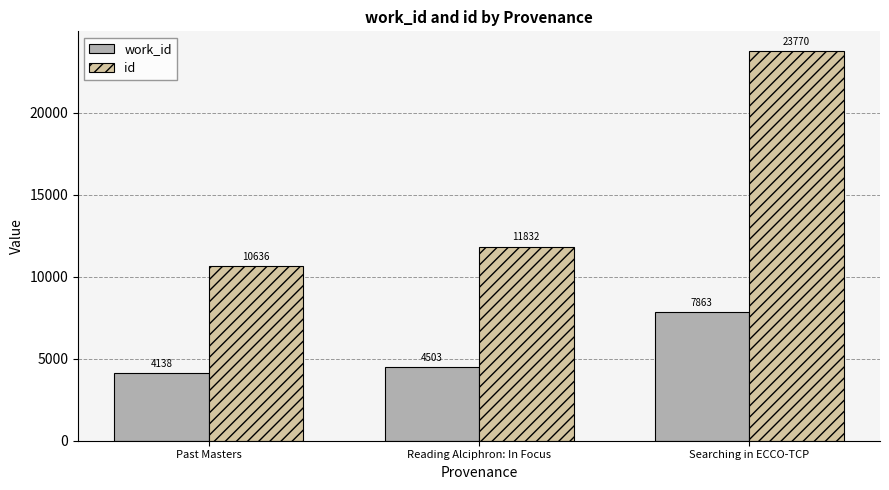

At Past Masters, list the series in order from largest to smallest.

id, work_id